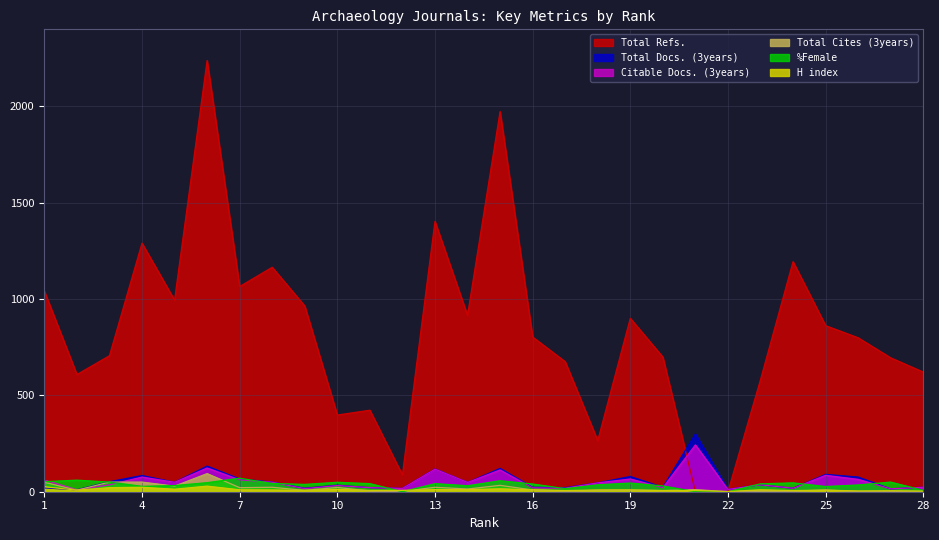

True or false: Citable Docs. (3years) and Total Docs. (3years) cross at least once.

False